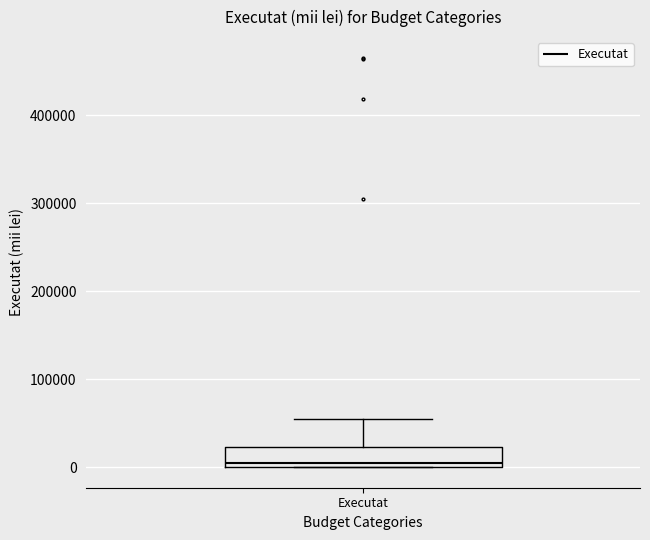

Where does the median line of the box for Executat sit on the y-axis? The values are not printed on the chart, so give them approximately, as read against the axis.

10000